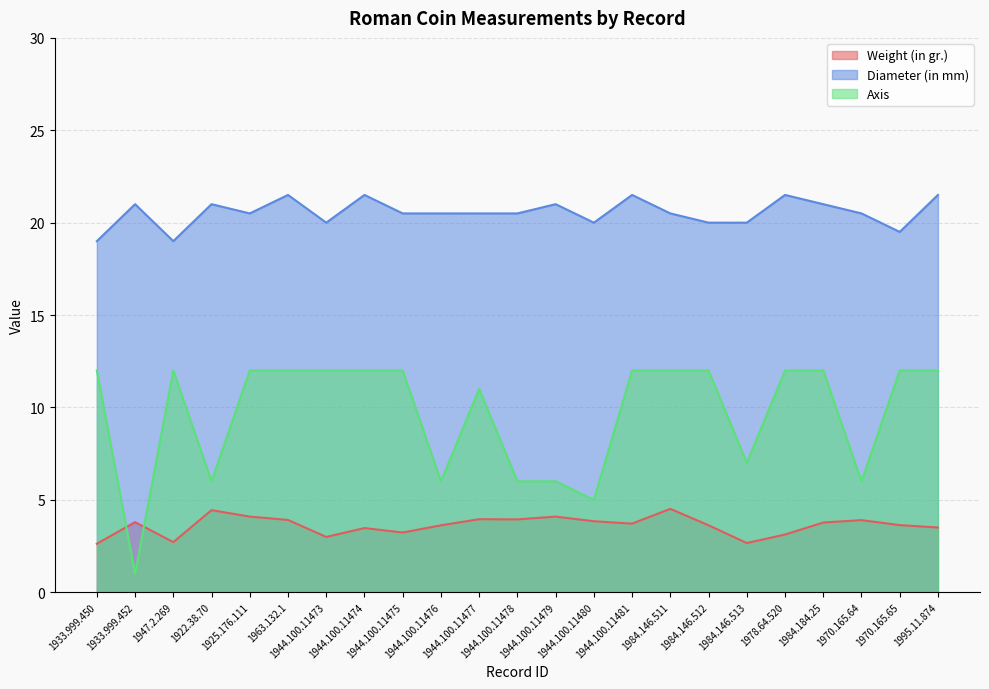

Is it true that Weight (in gr.) equals 3.1 at 1978.64.520?

True